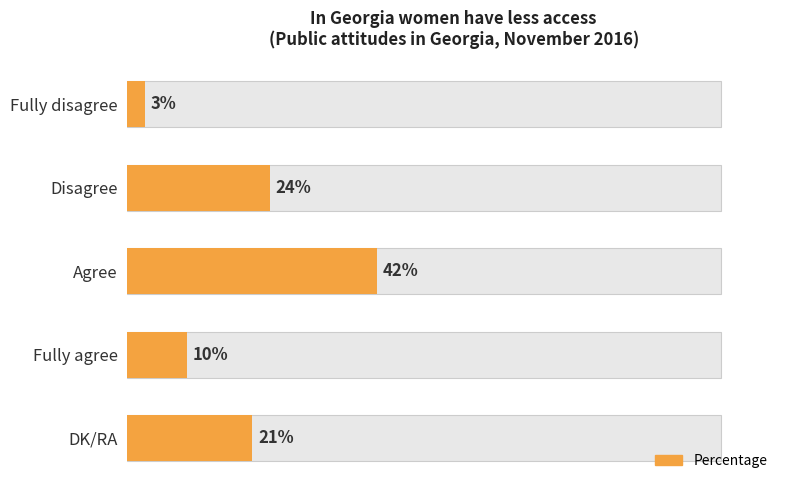

What is the difference between the maximum and second lowest values?

32